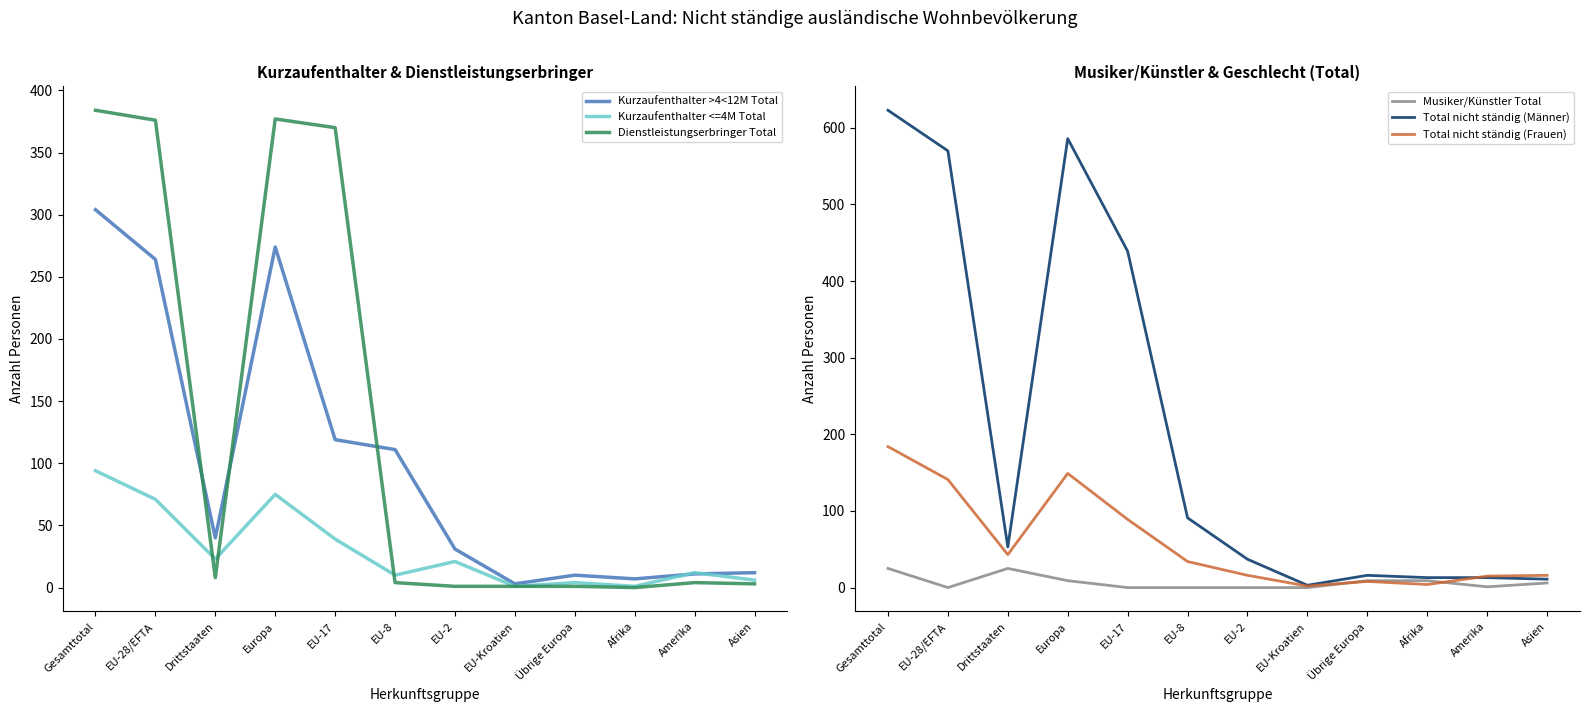

Where do Total nicht ständig (Männer) and Kurzaufenthalter >4<12M Total first cross each other?

EU-17 and EU-8